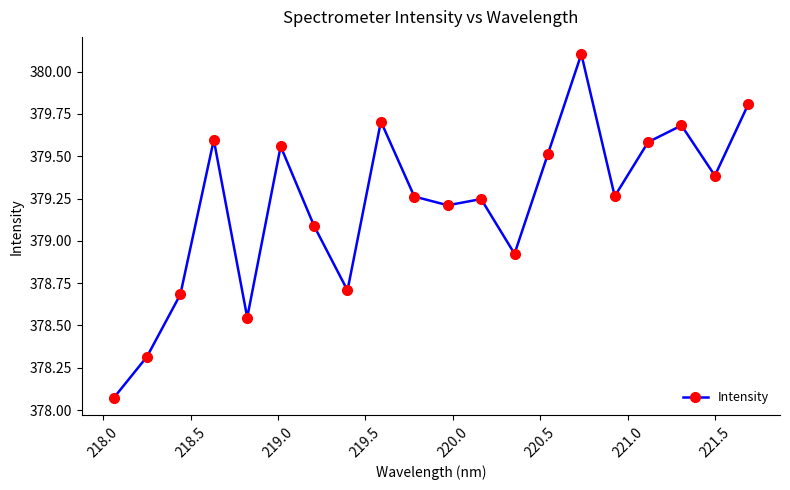

What is the greatest value displayed?

380.1